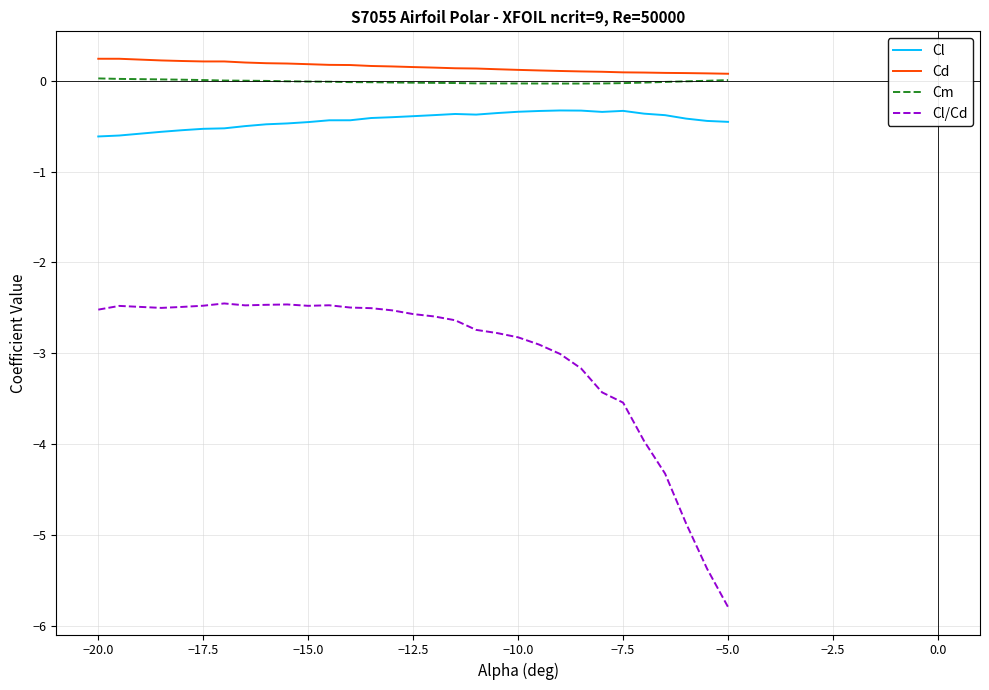

List the series in order of their peak value, highest first.

Cd, Cm, Cl, Cl/Cd